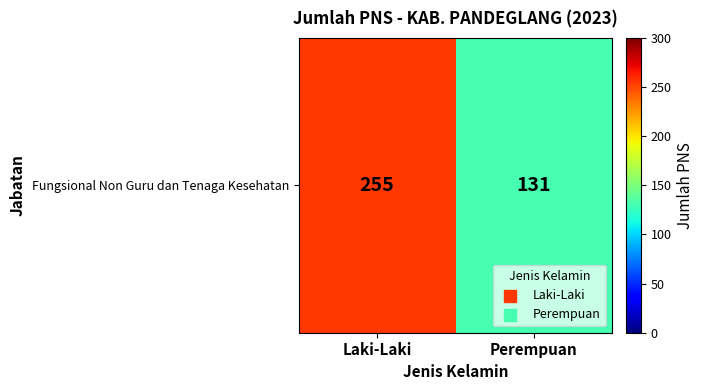

Rank the categories by value from highest to lowest.

Laki-Laki, Perempuan